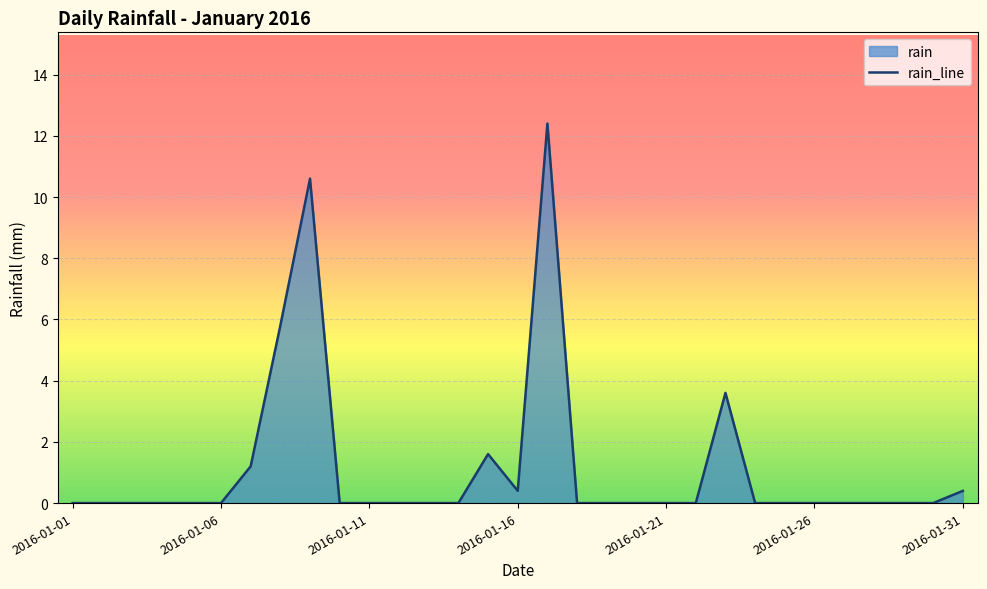

Which category has the highest value across all series?

2016-01-17